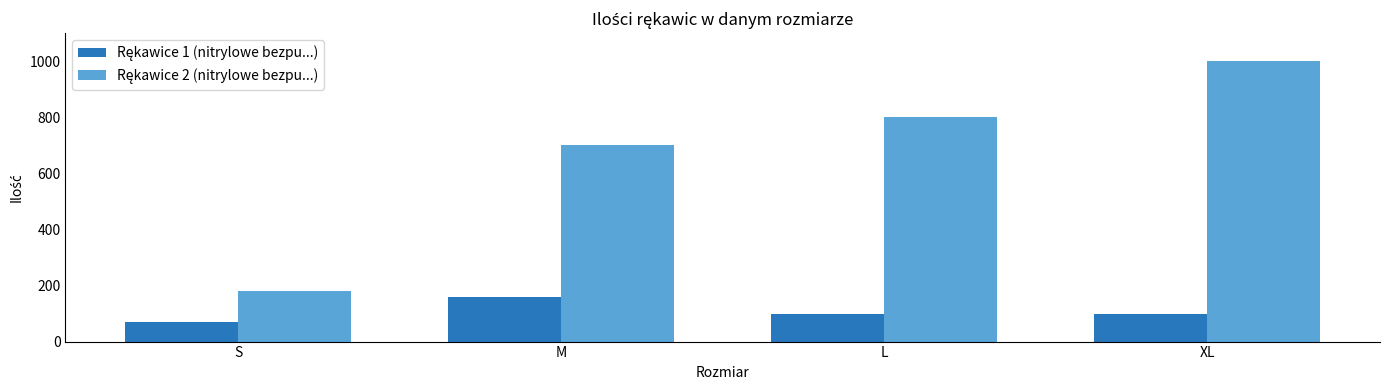

What is the spread (max minus min) of values at XL?

900